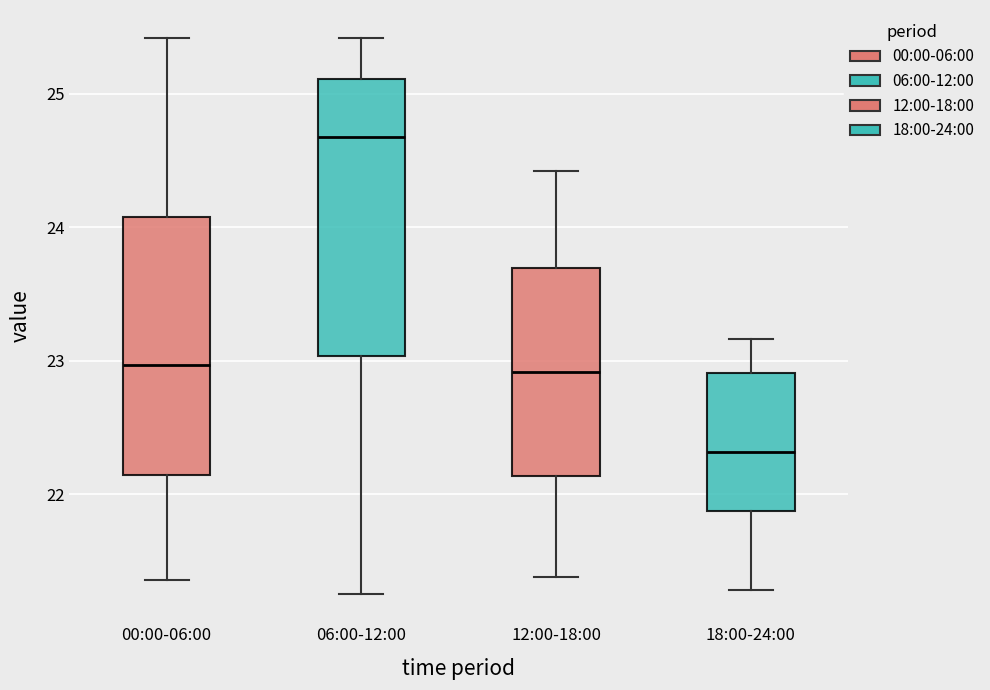

Reading left to right, transcribe this box plot: for each box, give where its median line is, the range the box spans, and where its two whiskers end, as read against the y-axis. The values are not printed on the chart, so give them approximately, as read against the axis.

00:00-06:00: median 23.0, box 22.1 to 24.1, whiskers 21.4 to 25.4
06:00-12:00: median 24.7, box 23.0 to 25.1, whiskers 21.3 to 25.4
12:00-18:00: median 22.9, box 22.1 to 23.7, whiskers 21.4 to 24.4
18:00-24:00: median 22.3, box 21.9 to 22.9, whiskers 21.3 to 23.2